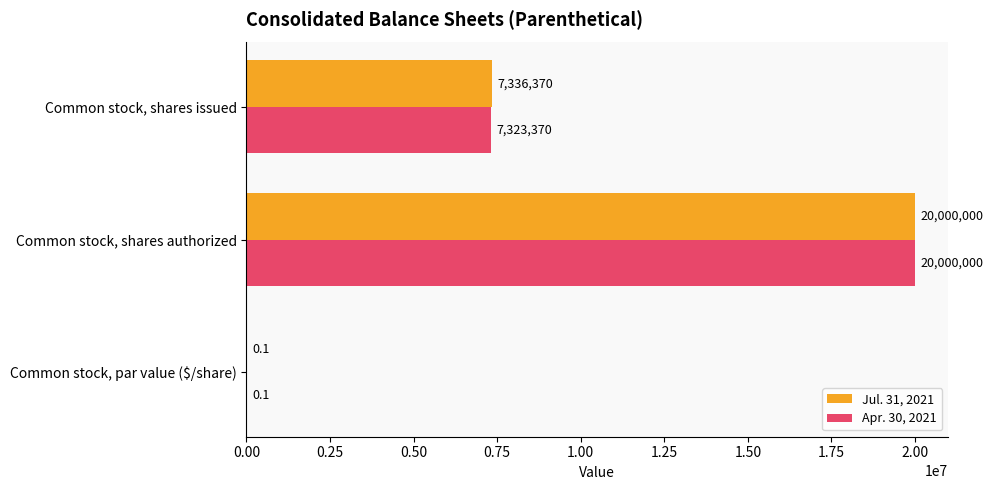

Is the value of Jul. 31, 2021 at Common stock, shares issued greater than the value of Apr. 30, 2021 at Common stock, par value ($/share)?

Yes